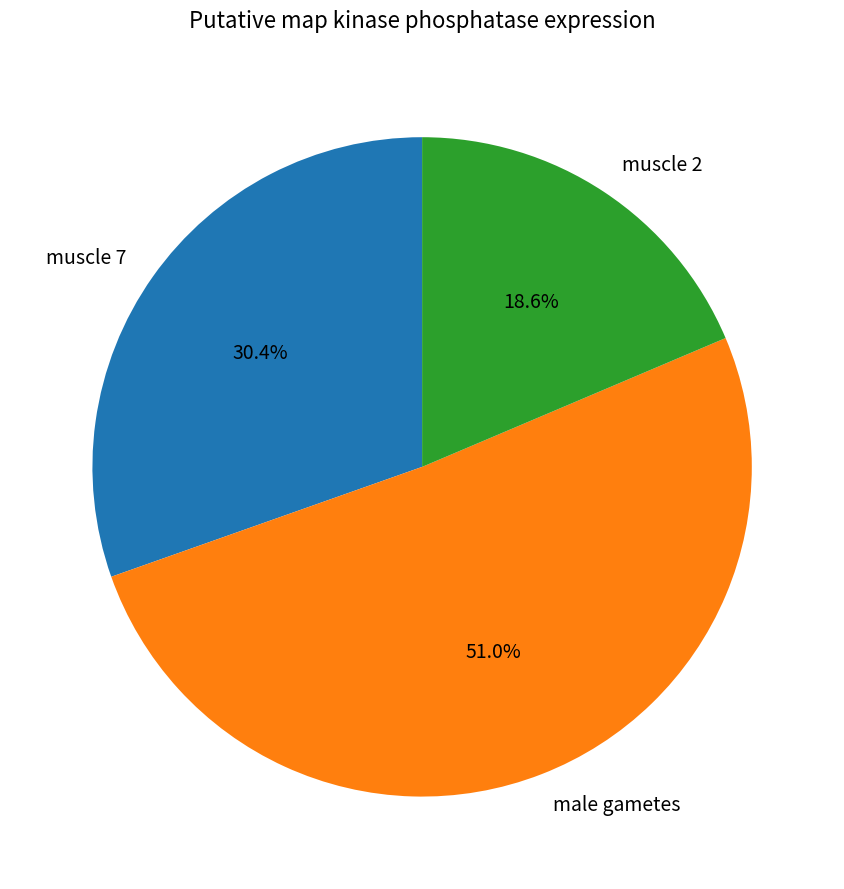

Which has a higher value, male gametes or muscle 7?

male gametes